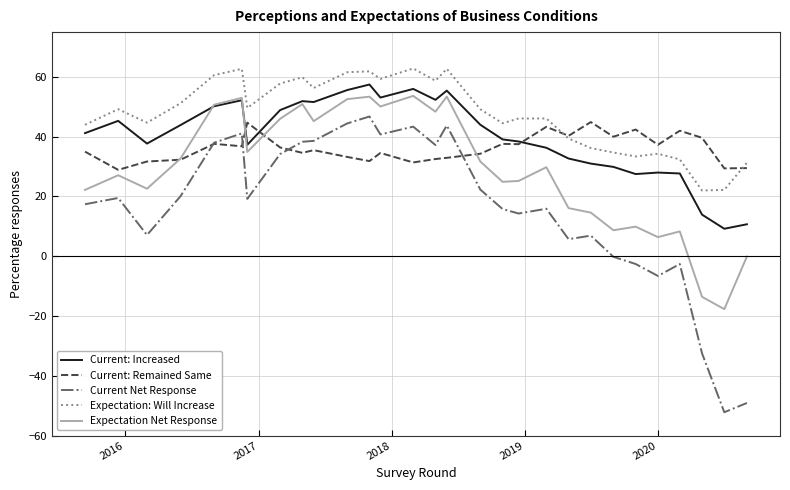

What is the average value of the Current: Increased series?

39.9